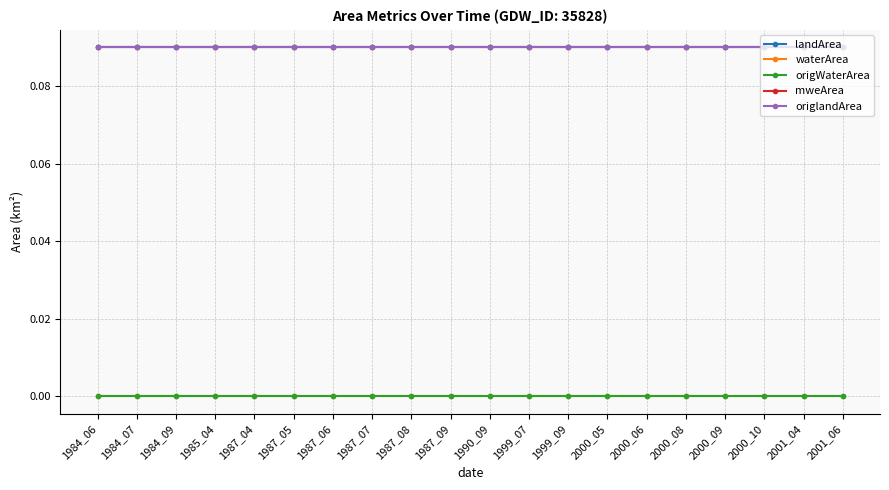

Is this an area chart (filled region under the line)?

No